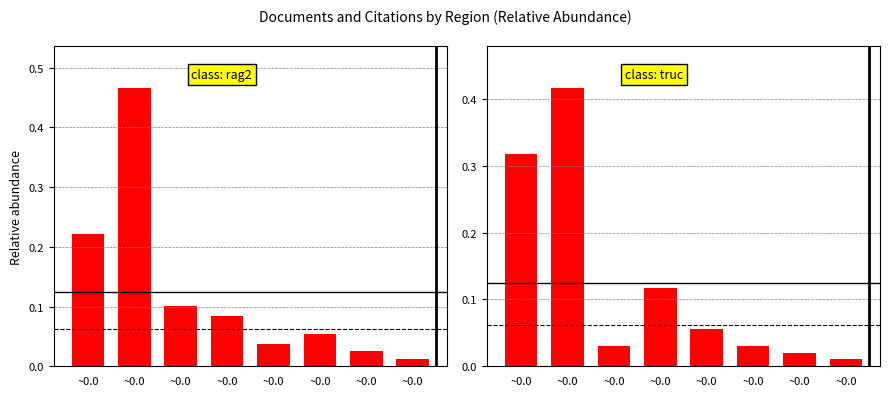

At ~0.0, list the series in order from smallest to largest.

Documents, Citations